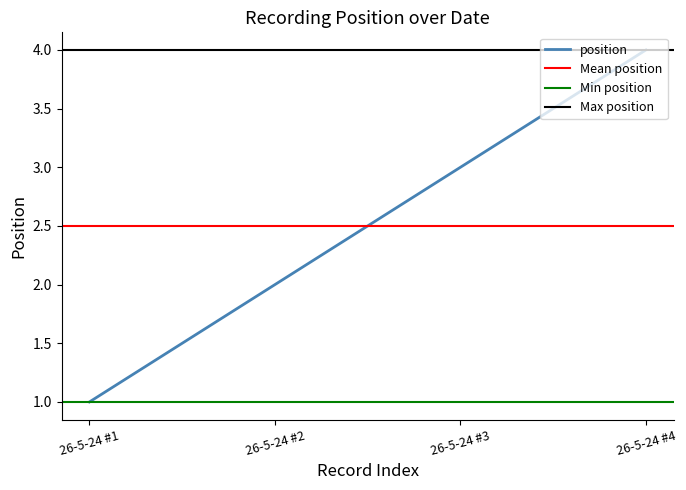

How many values are between 2 and 4?

3